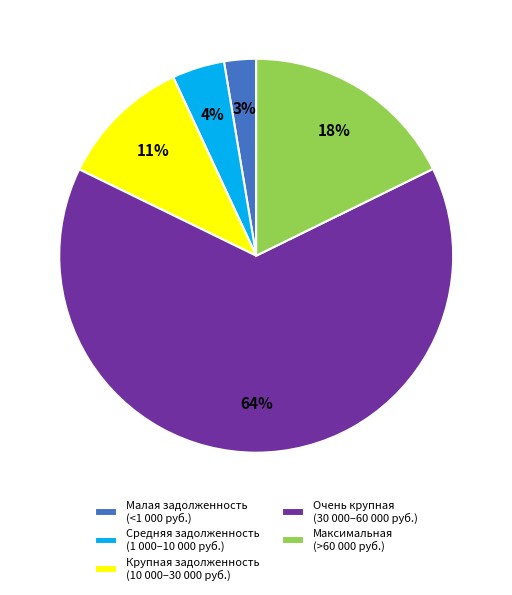

Is there any slice that represents more than half of the pie?

Yes